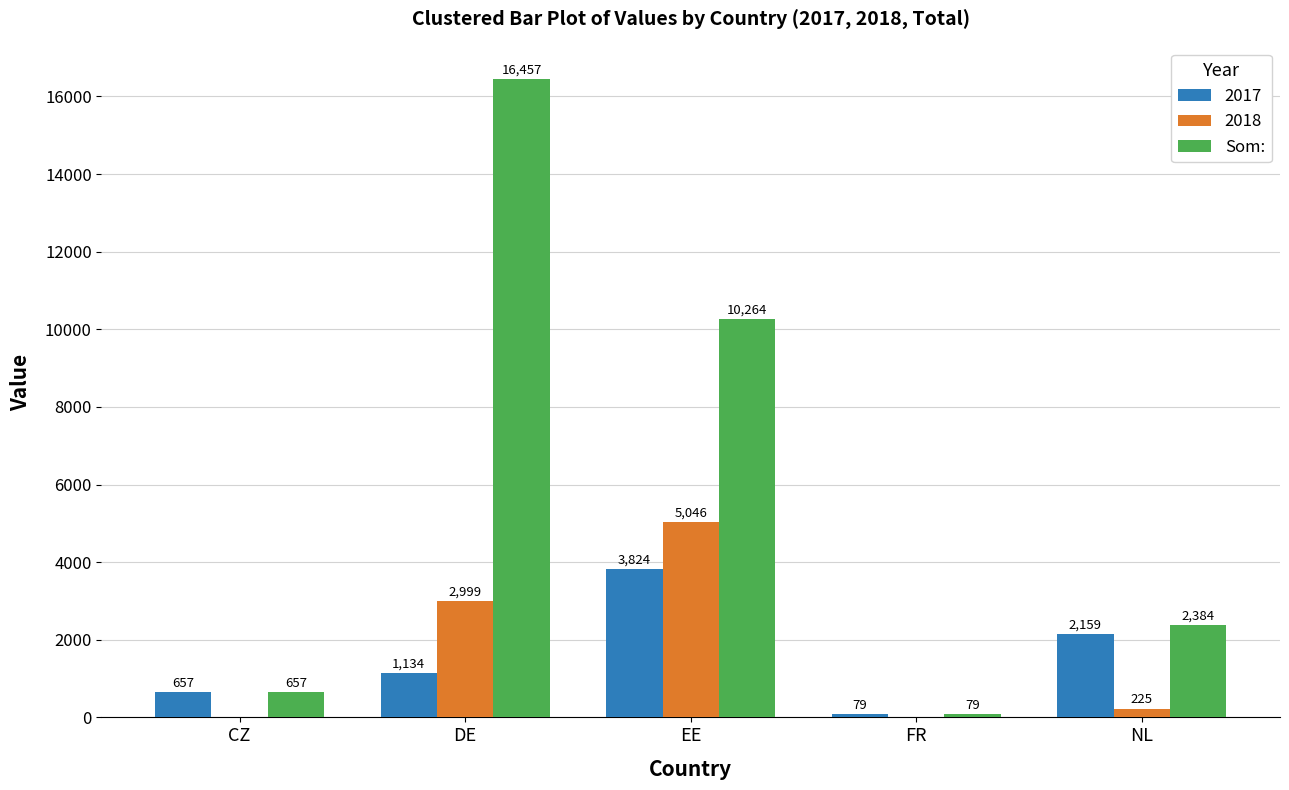

How many data points does each series have?

5